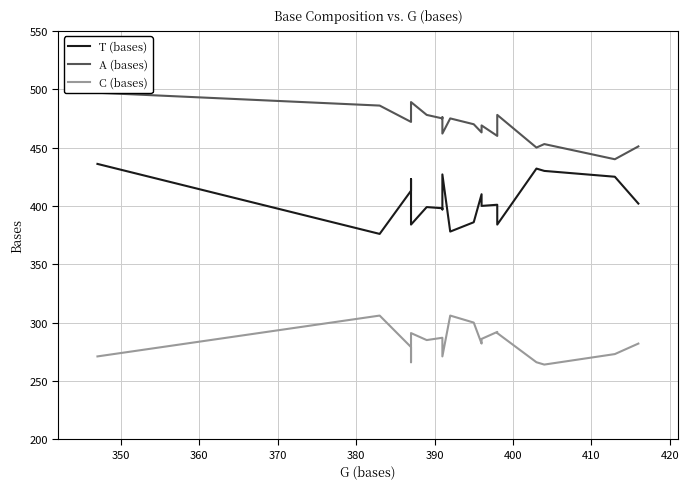

Which series has the widest spread of values?

T (bases)